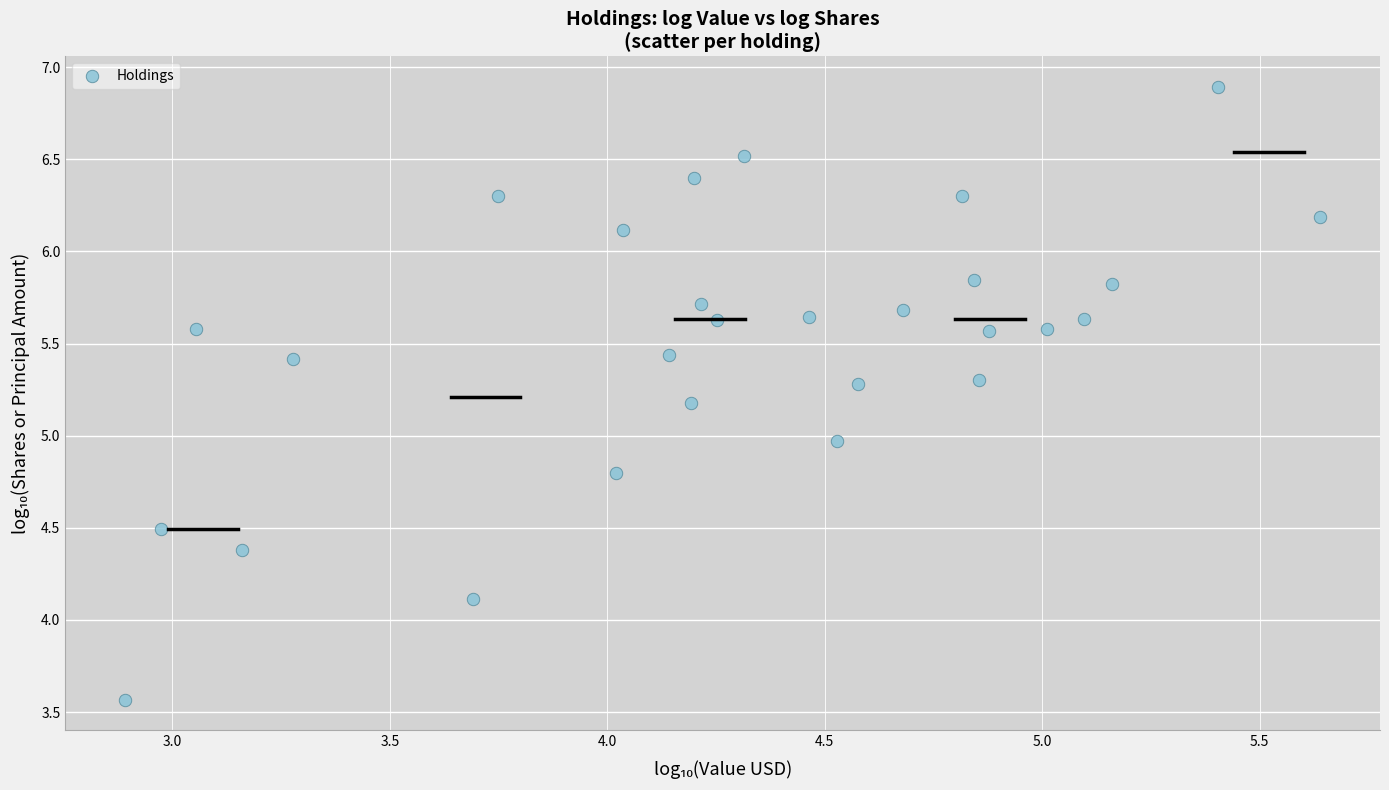

What is the range of Y values (max minus min)?

3.3